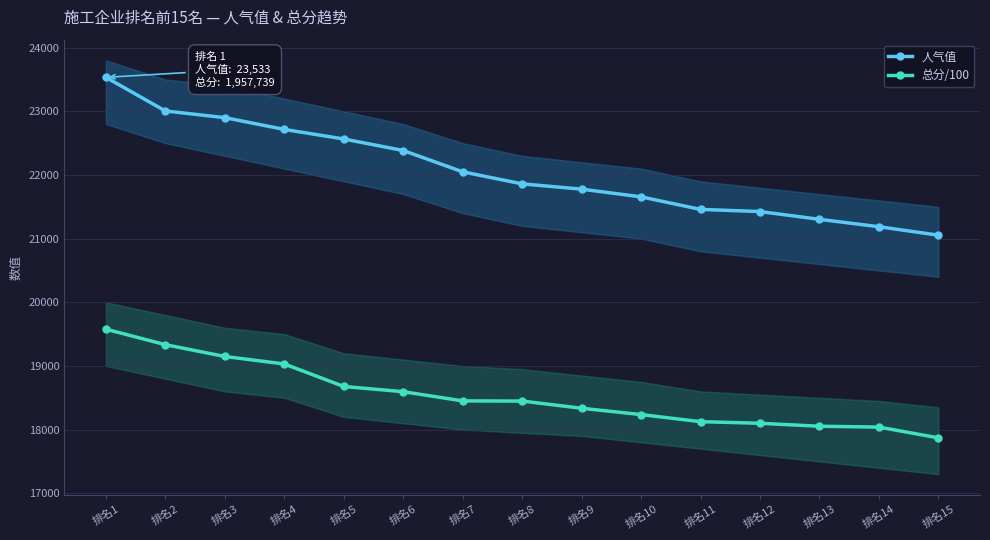

Rank the series by their average value, from lowest to highest.

总分/100, 人气值